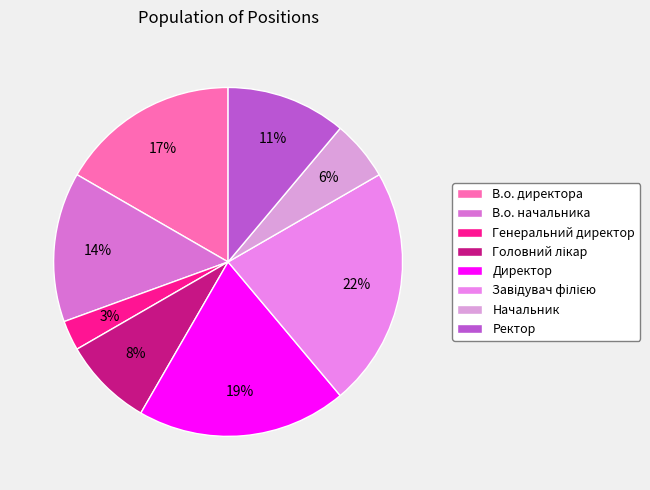

Is there a majority slice in this chart?

No